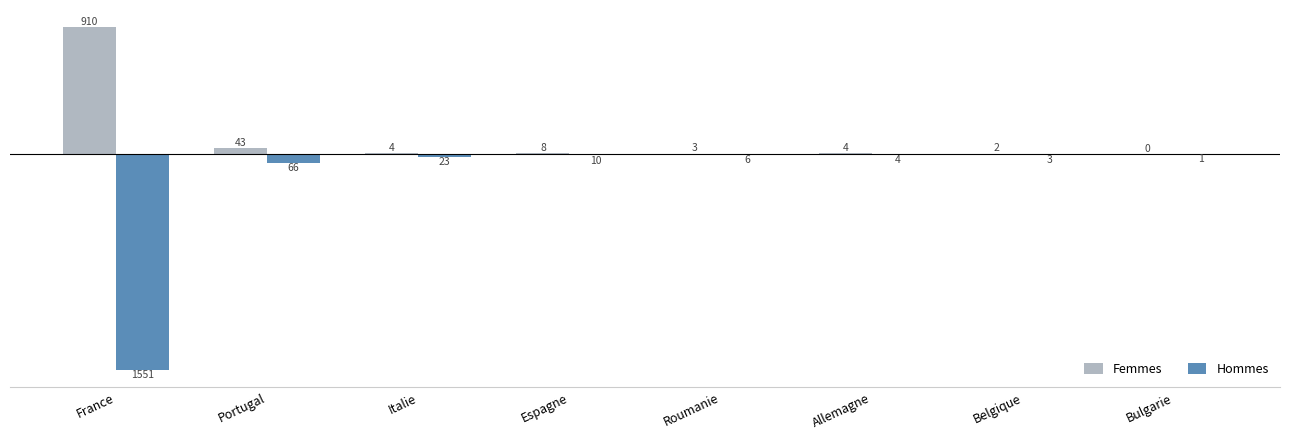

Which series has the largest total across all categories?

Femmes